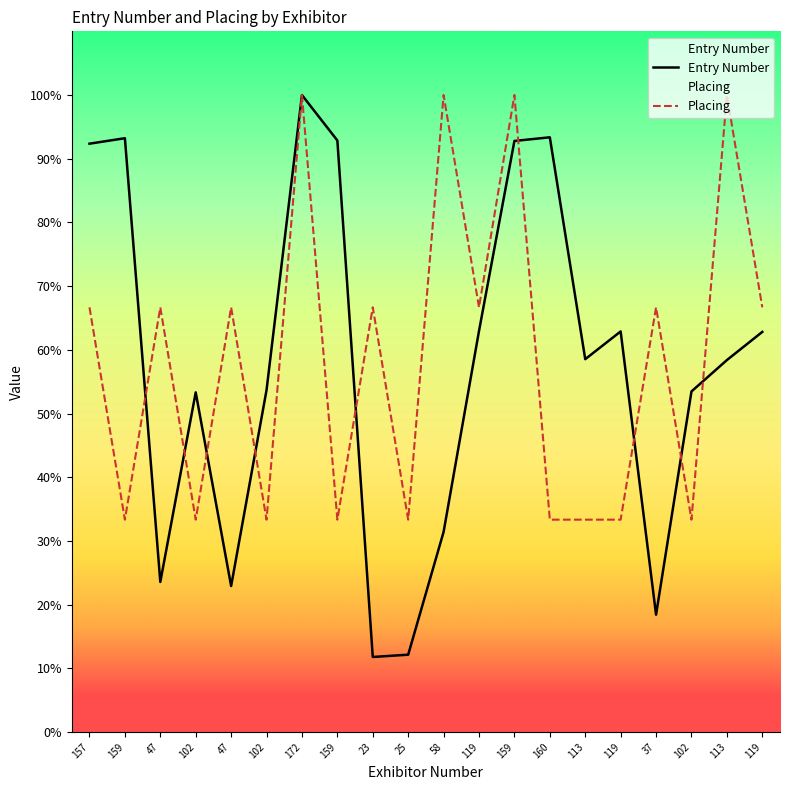

Which label corresponds to the smallest value in the chart?

23